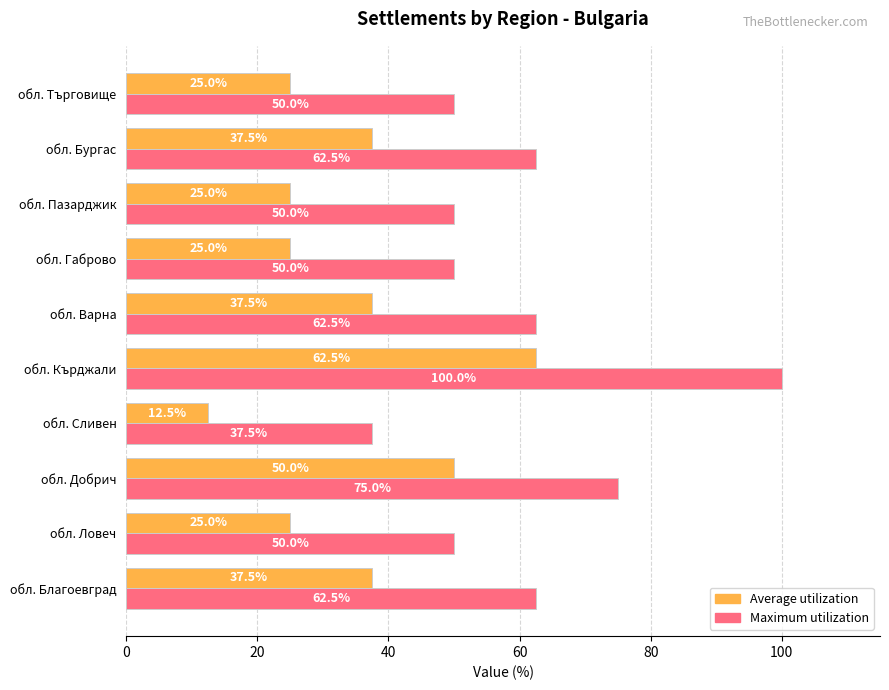

The Average utilization series shows 59.6 at обл. Варна. True or false?

False